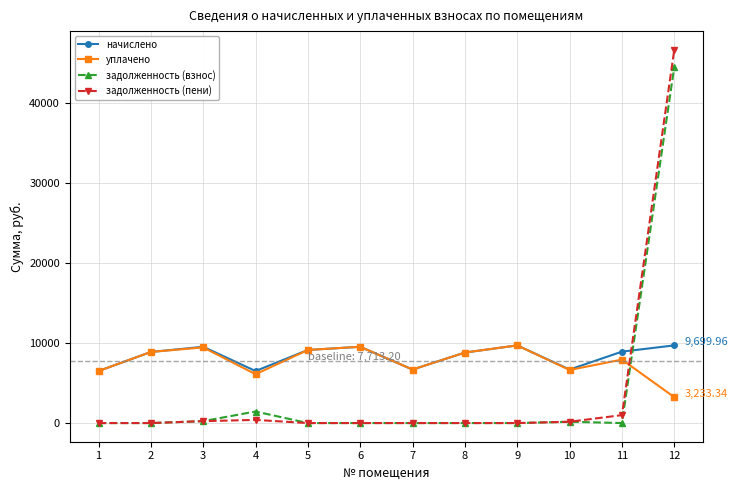

At which label does уплачено first exceed 8805?

2